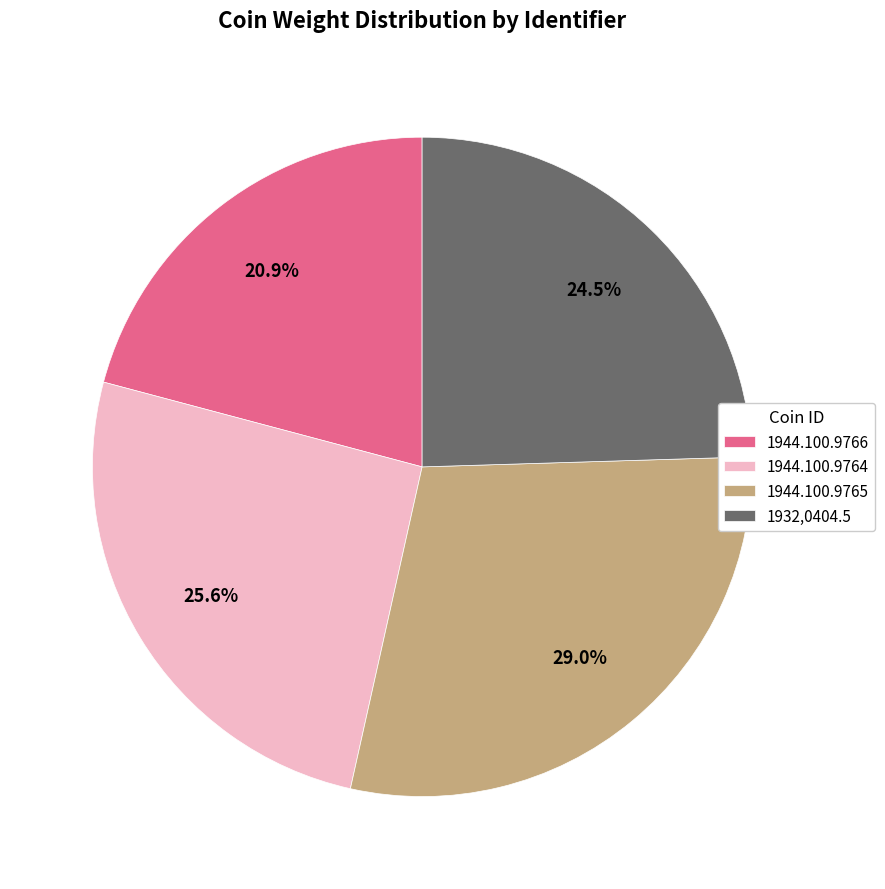

How many segments does this pie chart have?

4